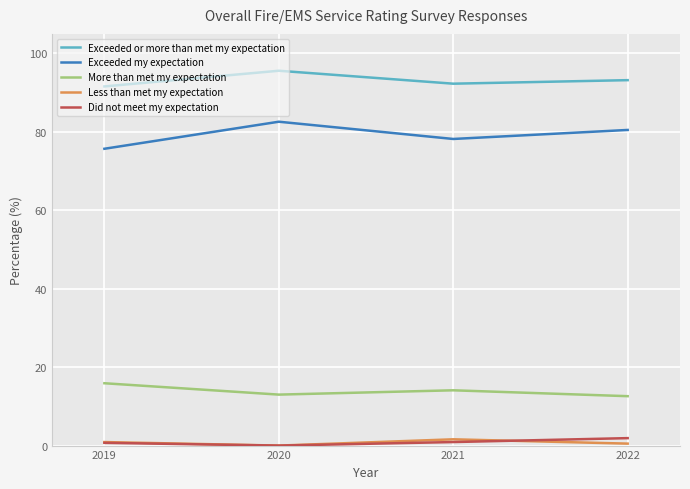

True or false: Exceeded my expectation and Exceeded or more than met my expectation intersect in this chart.

False